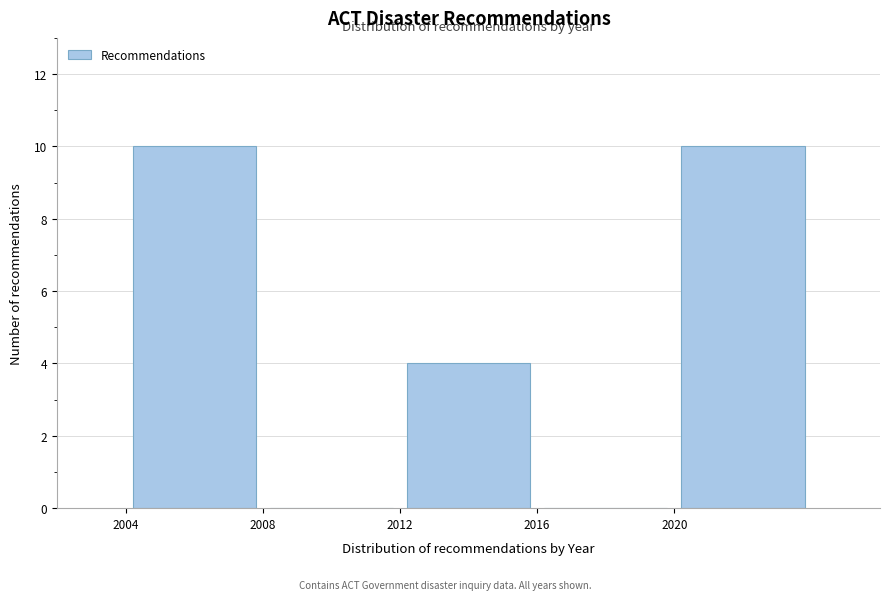

Reading left to right, list every bar in this chart as the range it spans on the x-axis followed by its height. The values are not printed on the chart, so give them approximately, as read against the axis.

2004 to 2008: 10
2008 to 2012: 0
2012 to 2016: 4
2016 to 2020: 0
2020 to 2024: 10